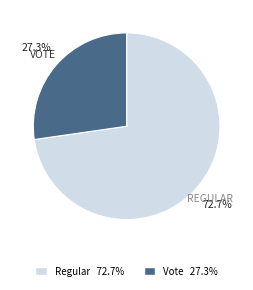

How many segments does this pie chart have?

2